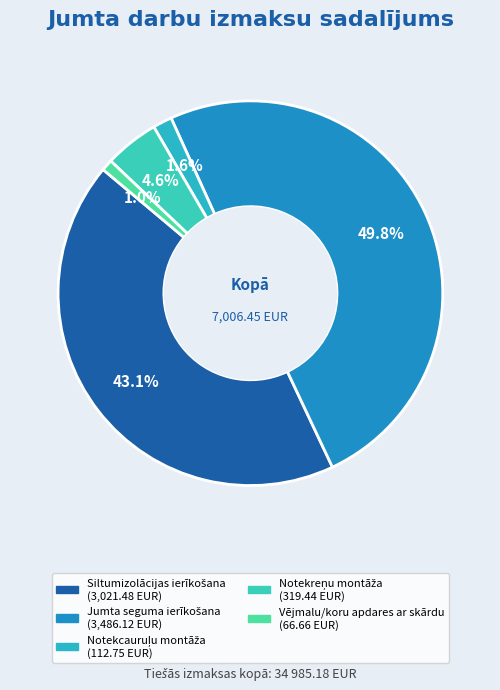

Count the number of slices in the pie.

5